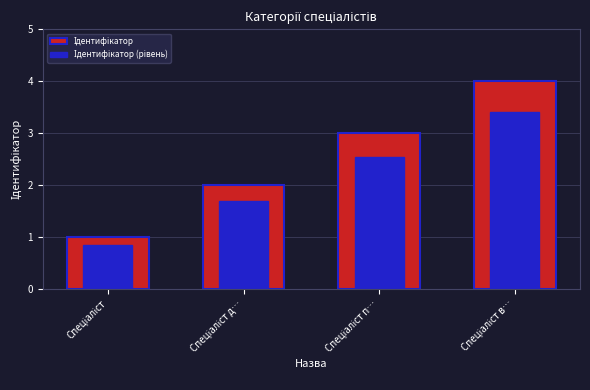

Reading right to left, extract all data points from this chart.

Ідентифікатор: 4.0	3.0	2.0	1.0
Ідентифікатор (рівень): 3.4	2.5	1.7	0.8